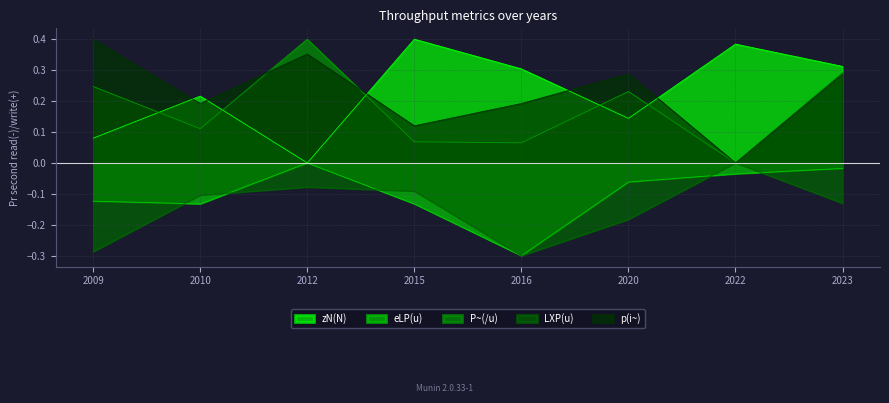

At how many categories does at least one series exceed 0?

8